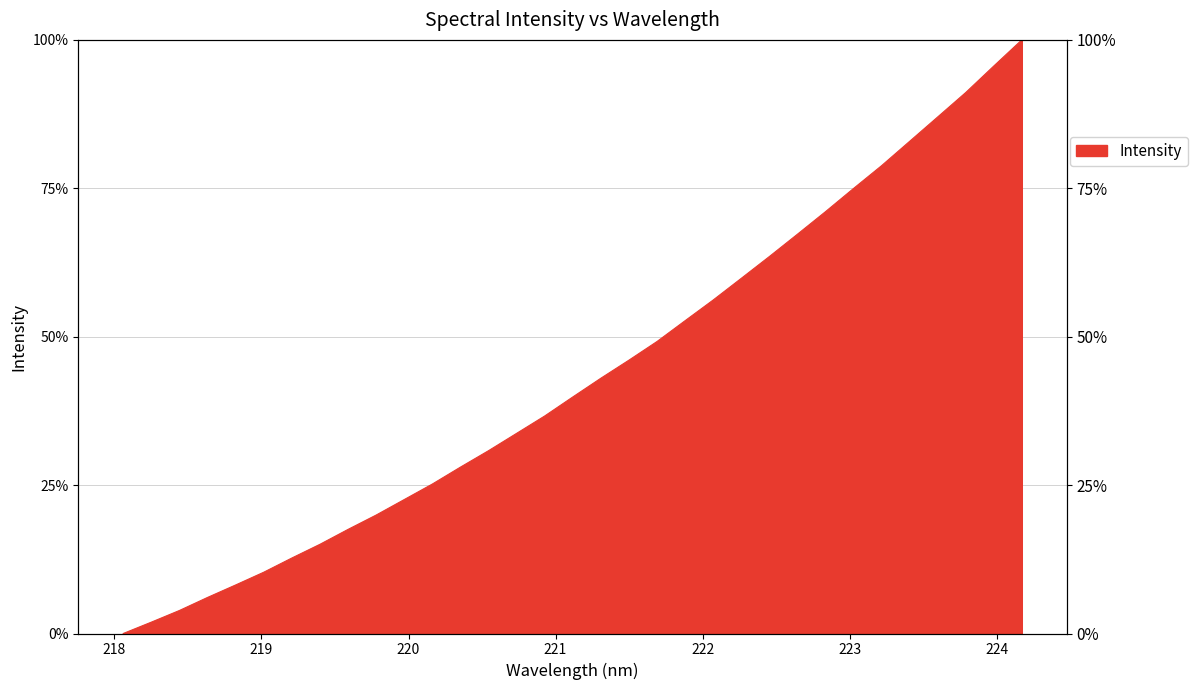

How many values are above zero?

32